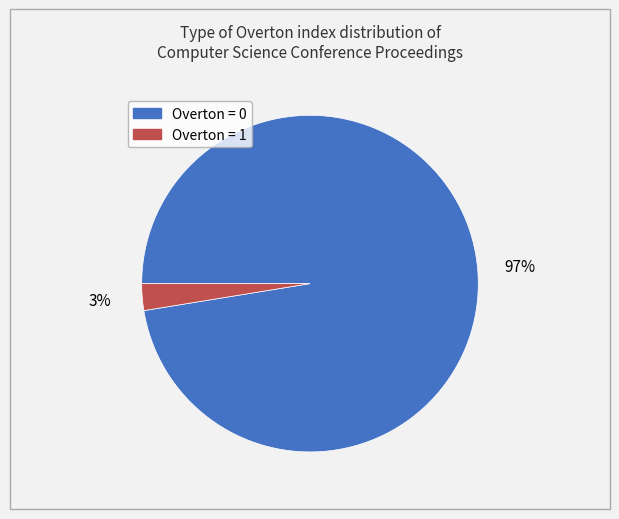

Is there any slice that represents more than half of the pie?

Yes